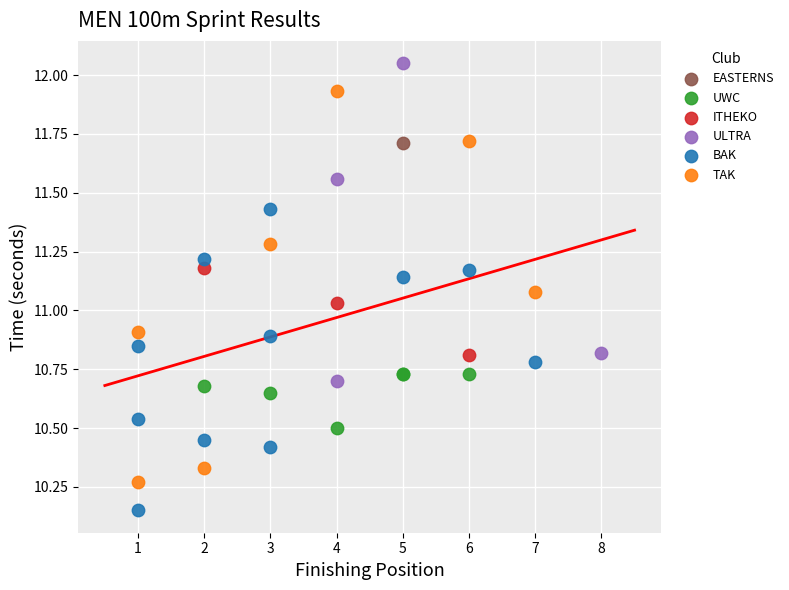

What are all the series names shown in the legend?

UWC, ULTRA, TAK, ITHEKO, EASTERNS, BAK